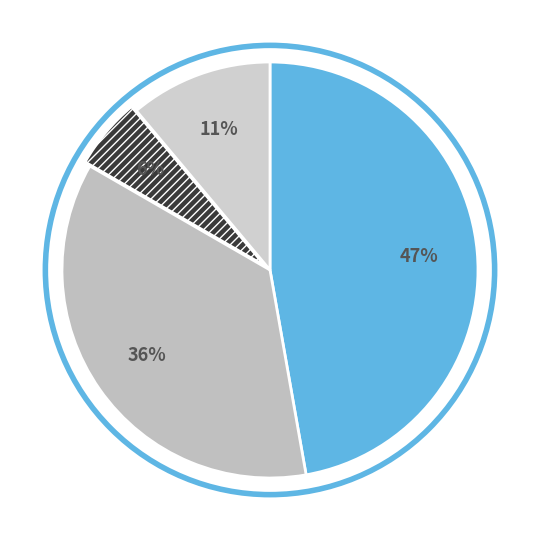

Which slice is the smallest?

Генеральний директор